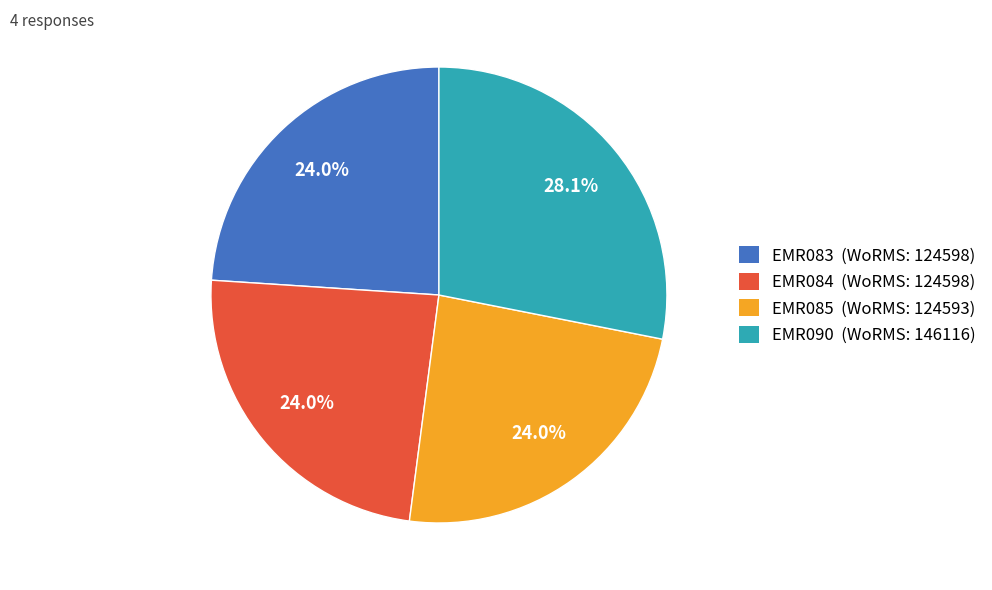

Does EMR083 account for over 50% of the chart?

No